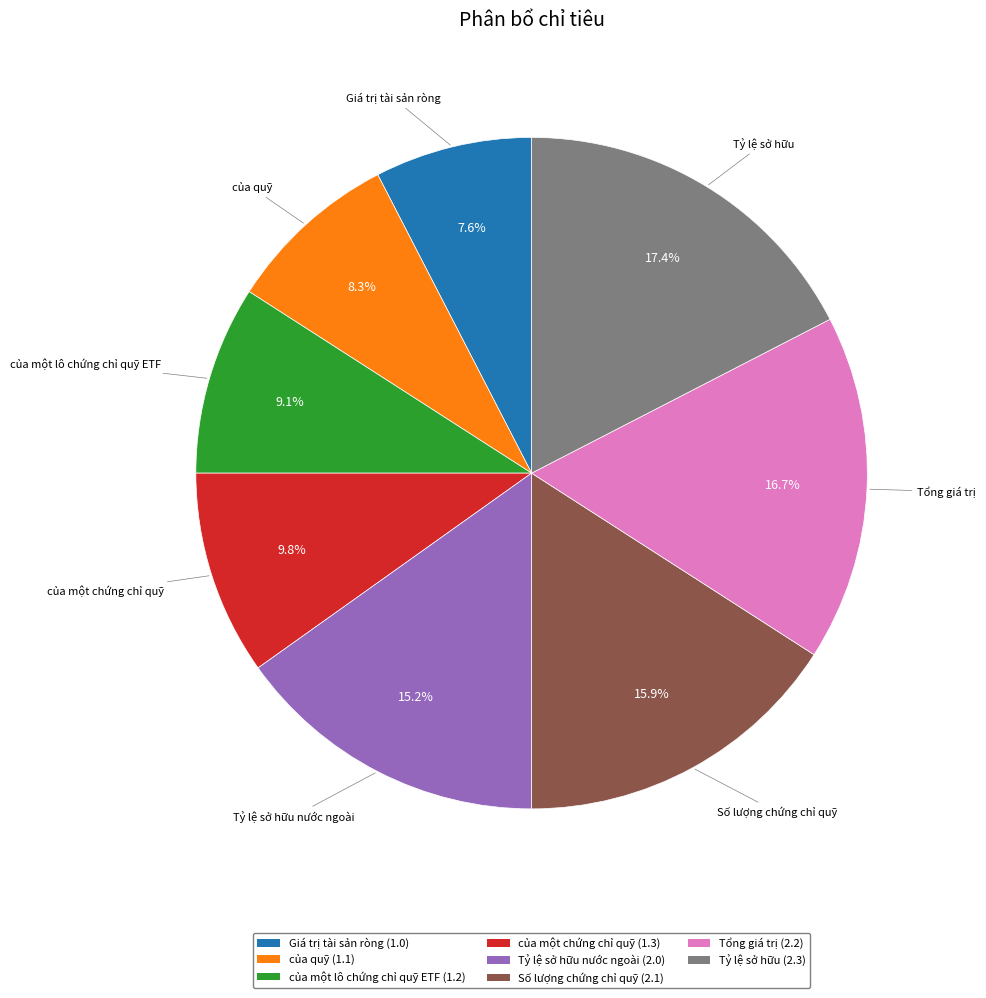

Which has a higher value, Số lượng chứng chỉ quỹ (2.1) or của một chứng chỉ quỹ (1.3)?

Số lượng chứng chỉ quỹ (2.1)